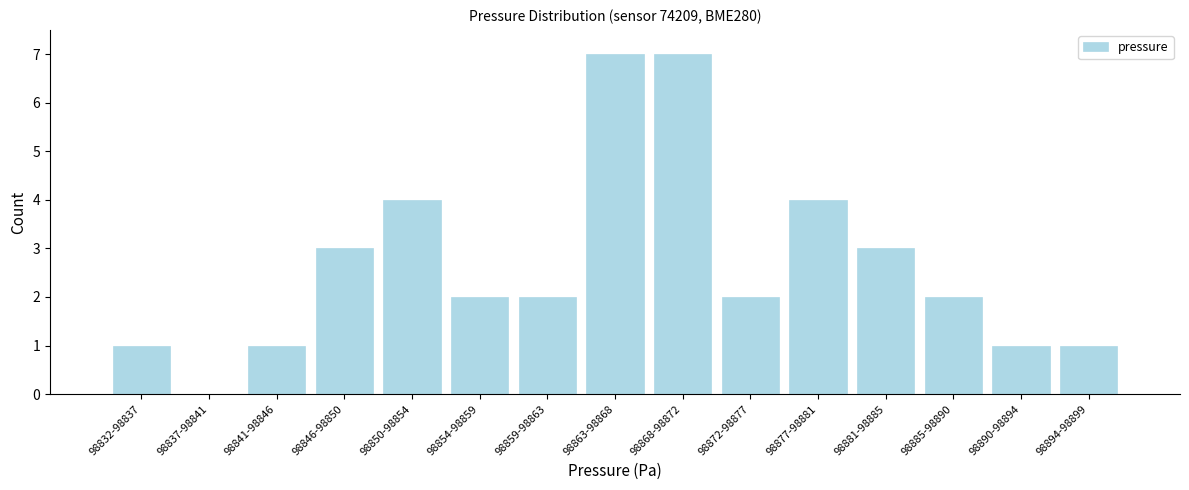

Reading left to right, transcribe all the data shown in this chart.

98832-98837=1	98837-98841=0	98841-98846=1	98846-98850=3	98850-98854=4	98854-98859=2	98859-98863=2	98863-98868=7	98868-98872=7	98872-98877=2	98877-98881=4	98881-98885=3	98885-98890=2	98890-98894=1	98894-98899=1